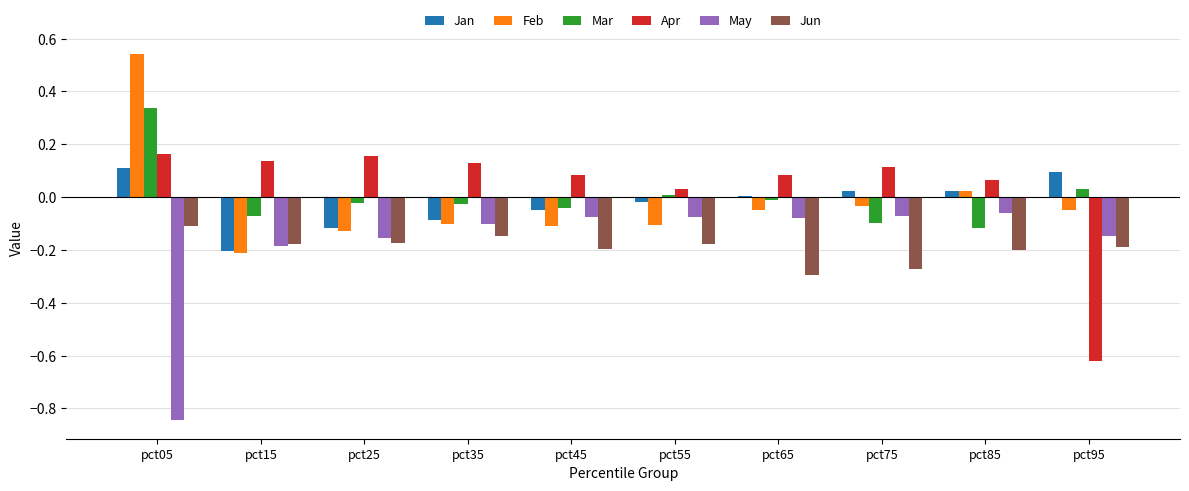

At which category is the sum across all series the highest?

pct05